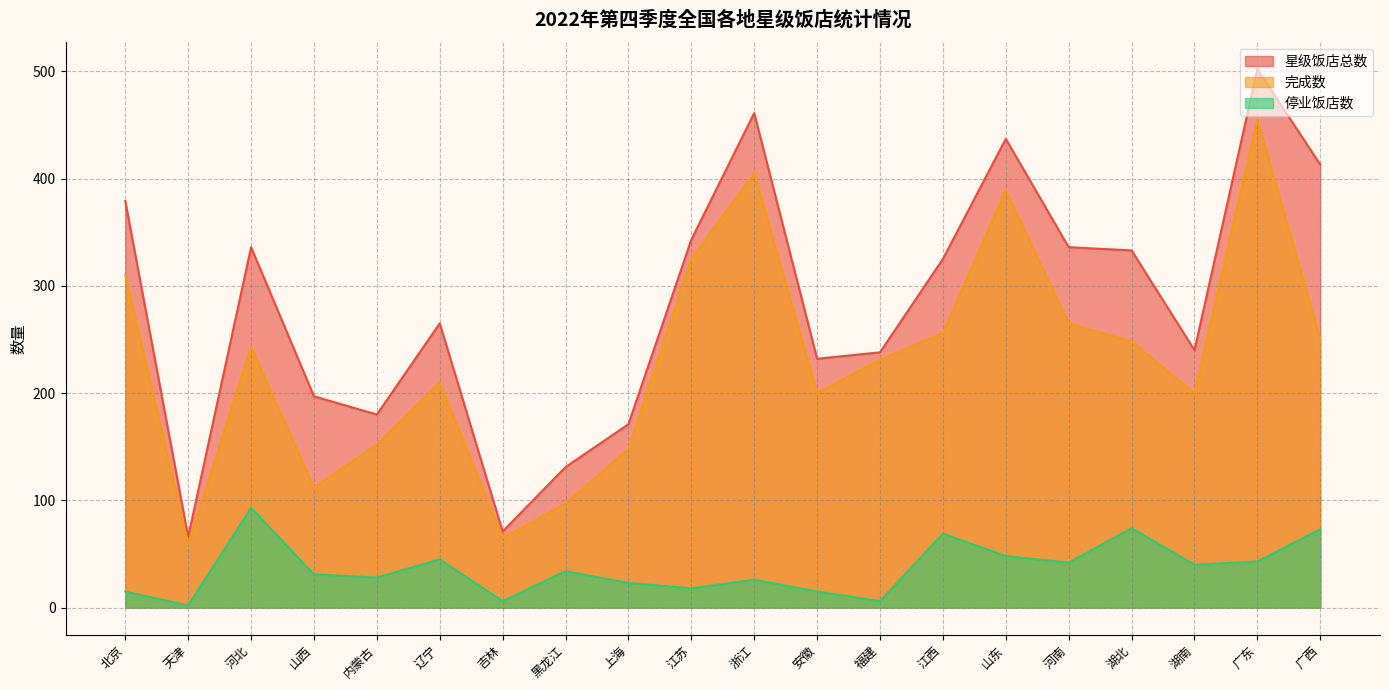

At 内蒙古, list the series in order from smallest to largest.

停业饭店数, 完成数, 星级饭店总数